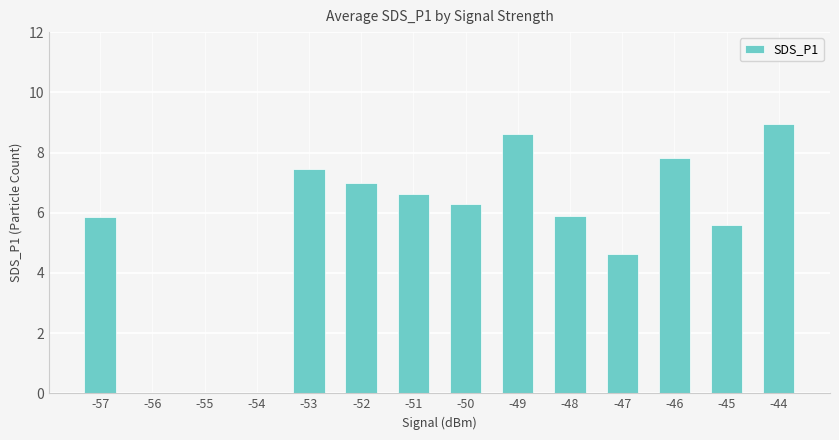

What is the average value?

5.3